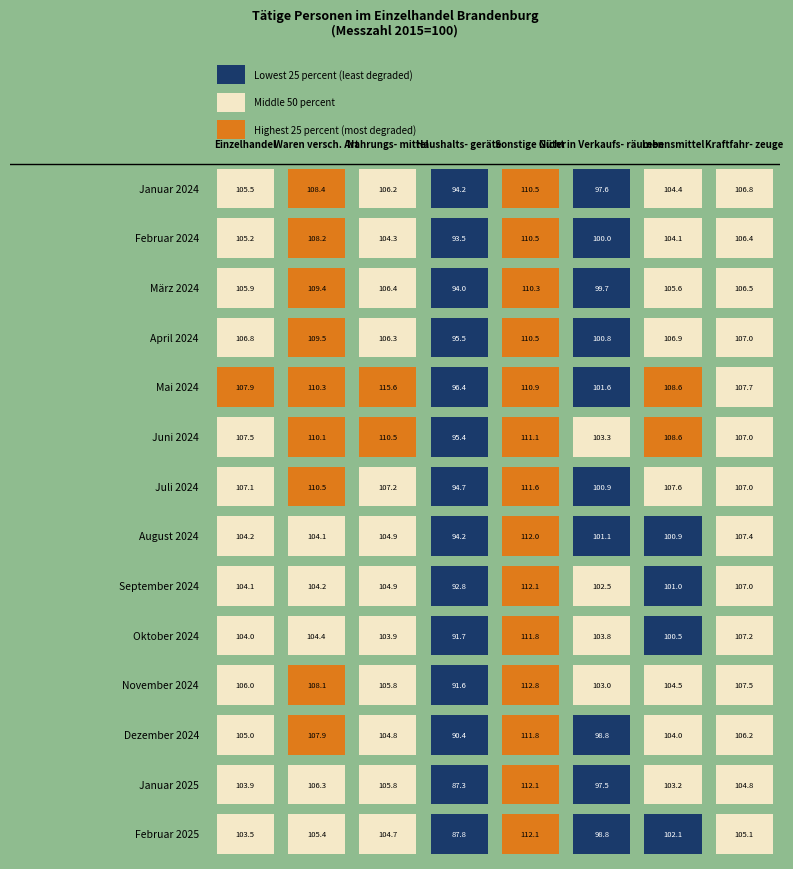

What is the sum of all März 2024 values?

837.8